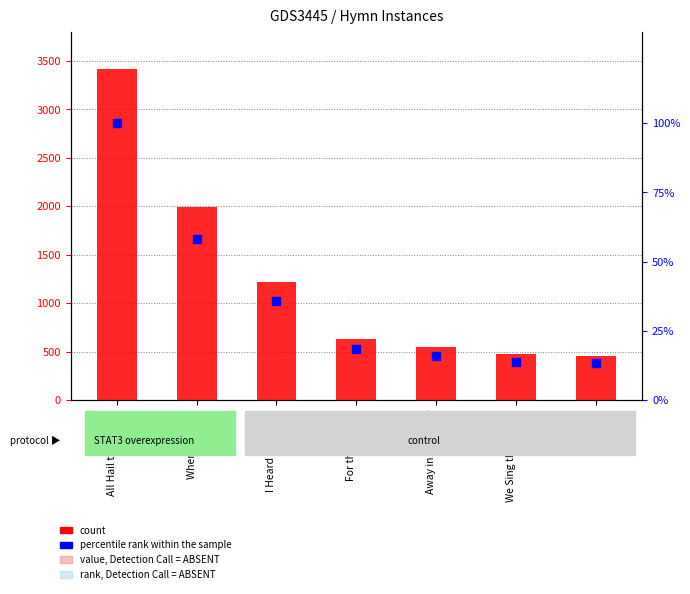

At how many categories does at least one series exceed 3243?

1